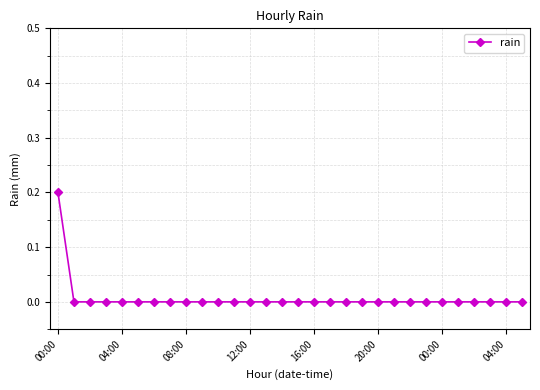

Reading right to left, list all the values displayed in this chart.

0.0	0.0	0.0	0.0	0.0	0.0	0.0	0.0	0.0	0.0	0.0	0.0	0.0	0.0	0.0	0.0	0.0	0.0	0.0	0.0	0.0	0.0	0.0	0.0	0.0	0.0	0.0	0.0	0.0	0.2